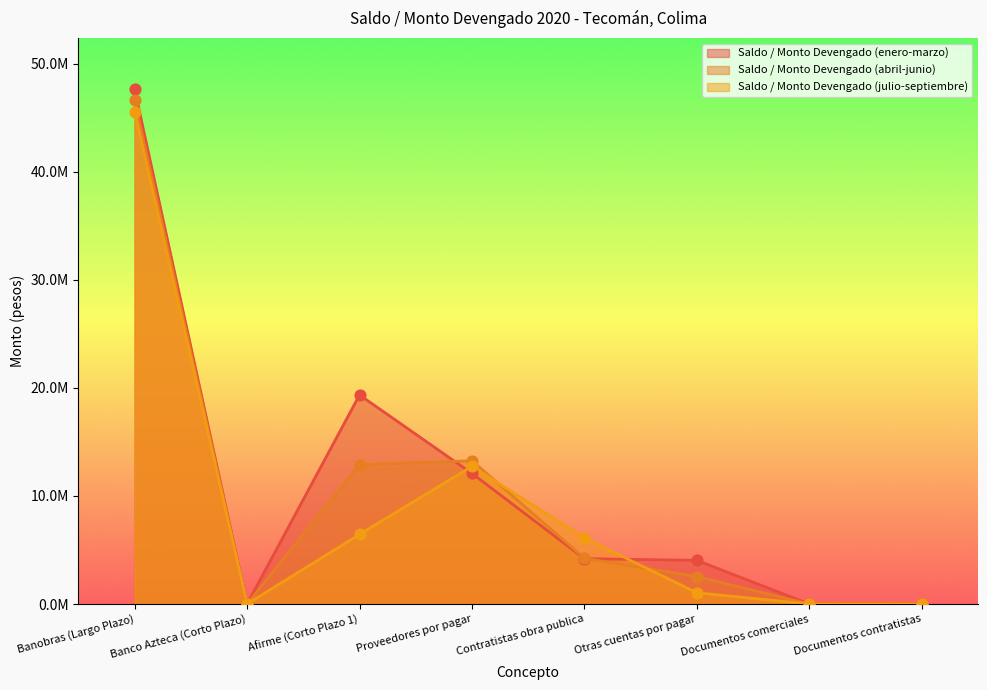

Is the value of Saldo / Monto Devengado (julio-septiembre) at Documentos comerciales greater than the value of Saldo / Monto Devengado (enero-marzo) at Banco Azteca (Corto Plazo)?

No